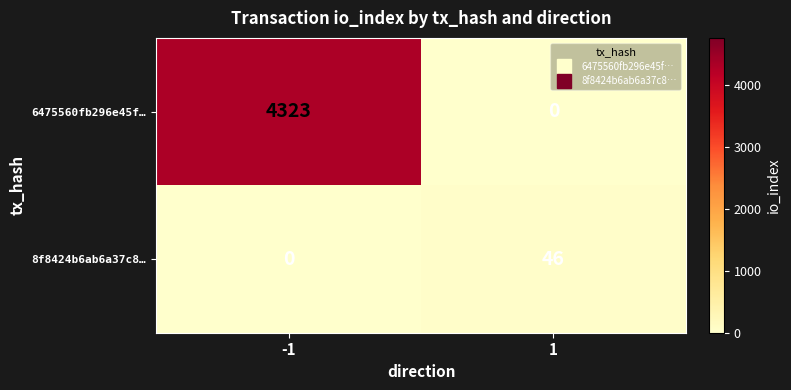

What is the difference between the 8f8424b6ab6a37c8… values at 1 and -1?

46